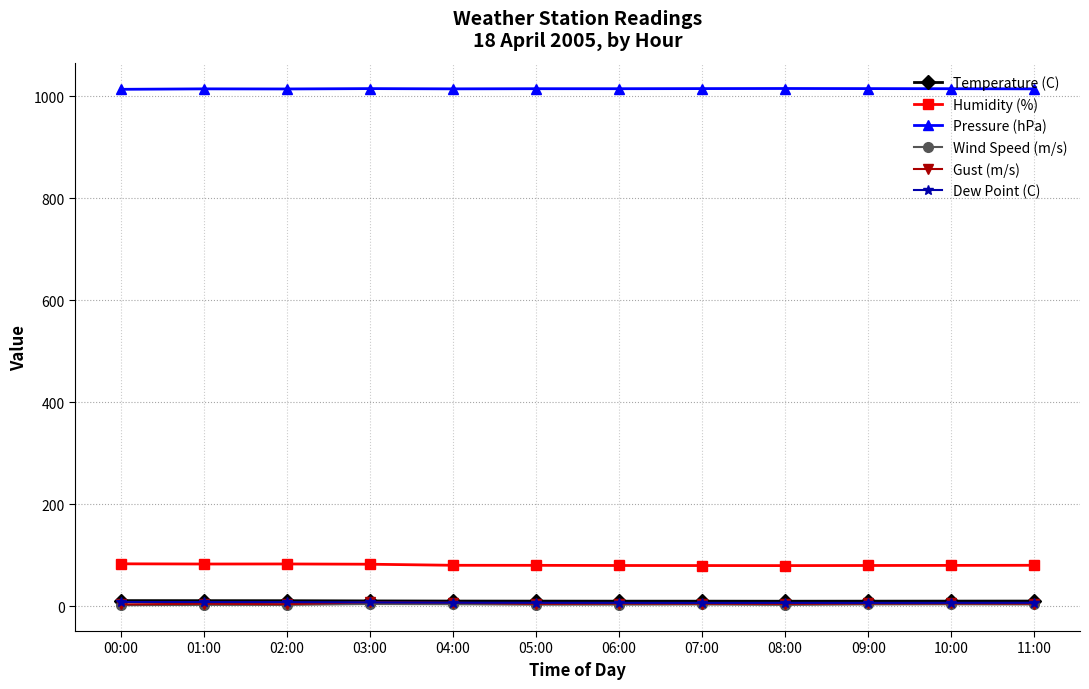

True or false: Pressure (hPa) has a value of 1015.2 at 10:00.

True